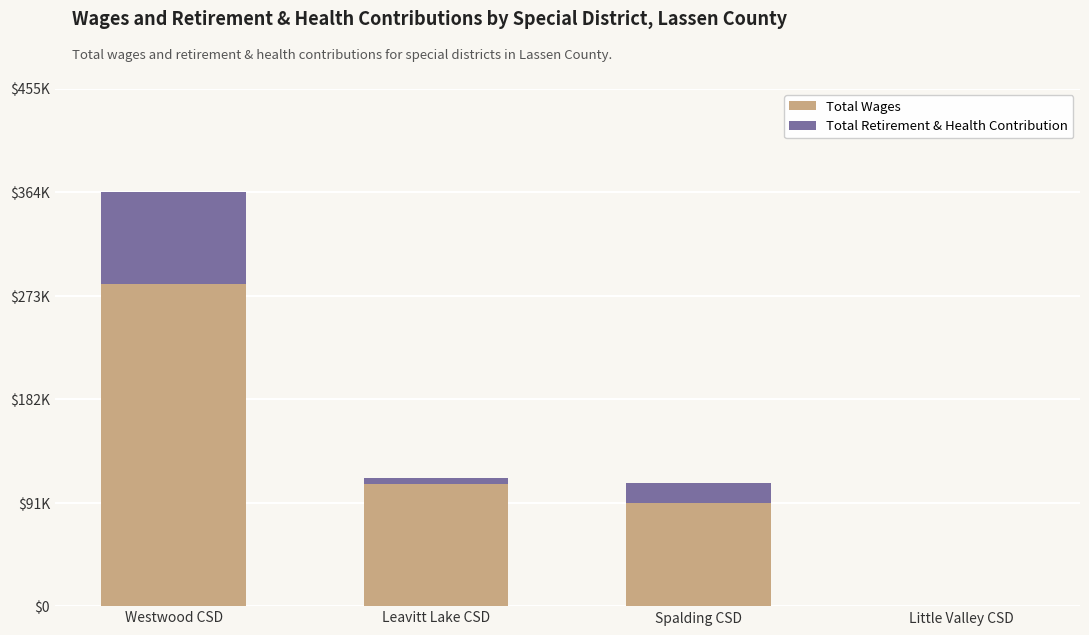

What is the sum of the Total Wages values at Westwood CSD and Spalding CSD?

373773